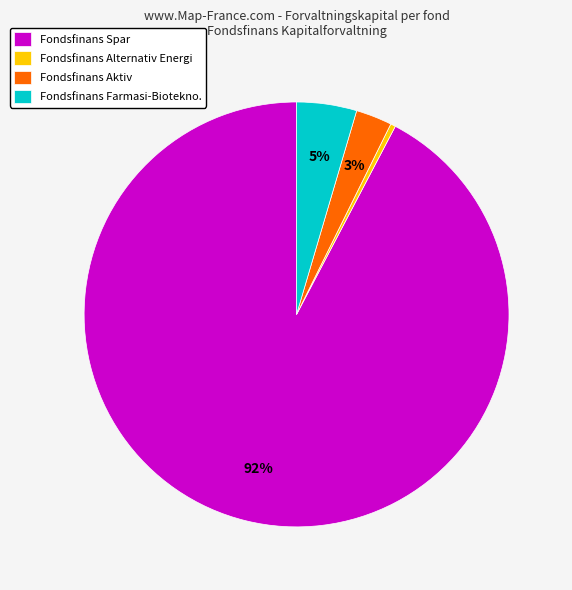

What is the largest slice in the pie chart?

Fondsfinans Spar